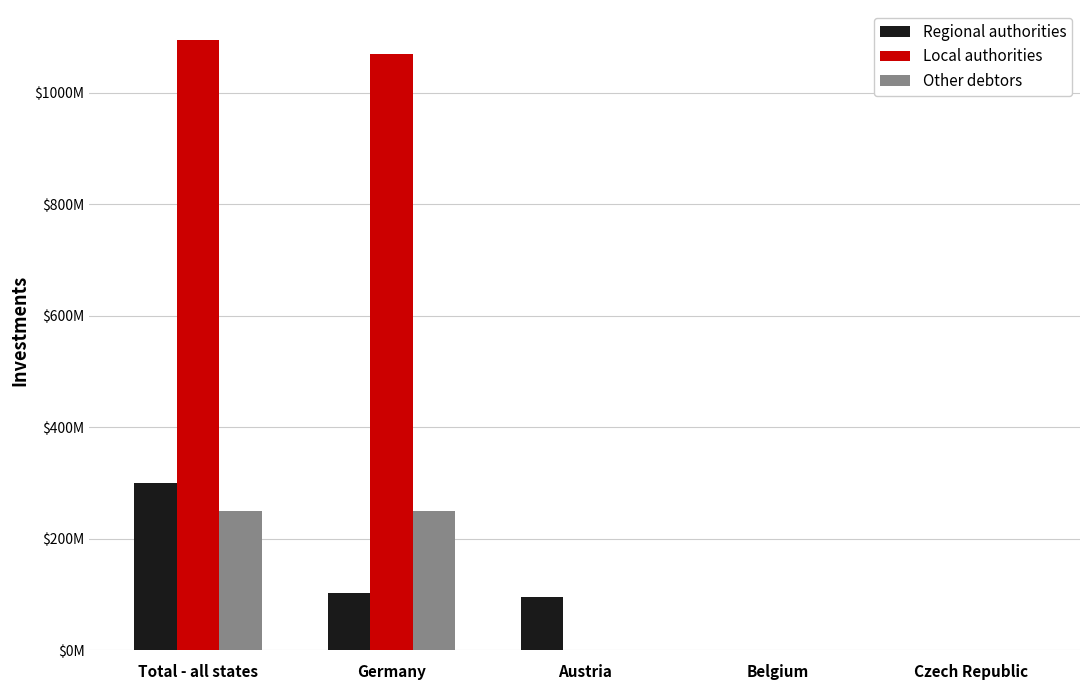

Does the chart contain stacked bars?

No